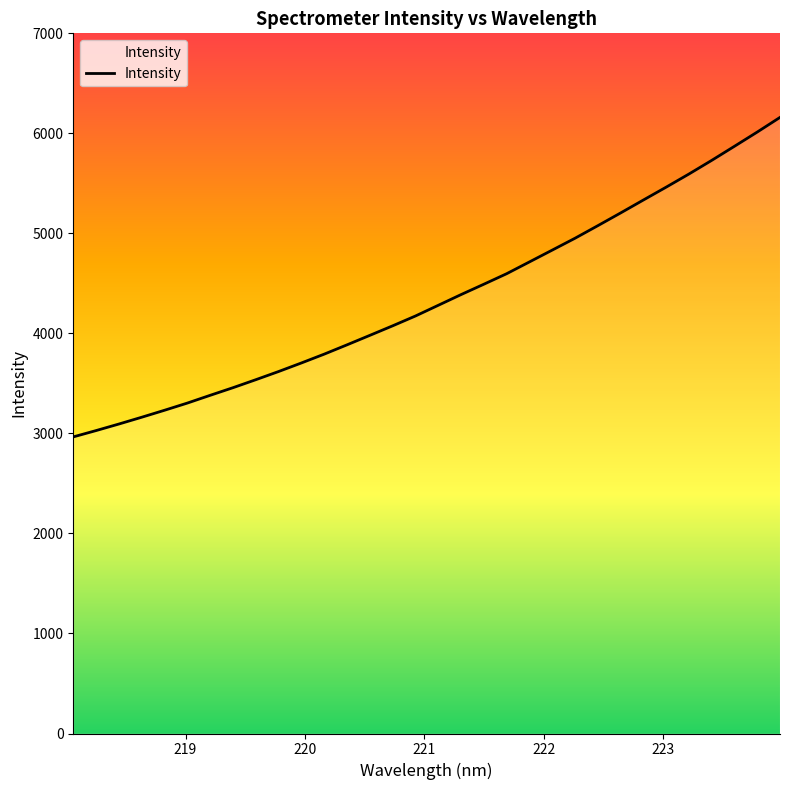

What is the difference between the maximum and minimum values?

3194.2